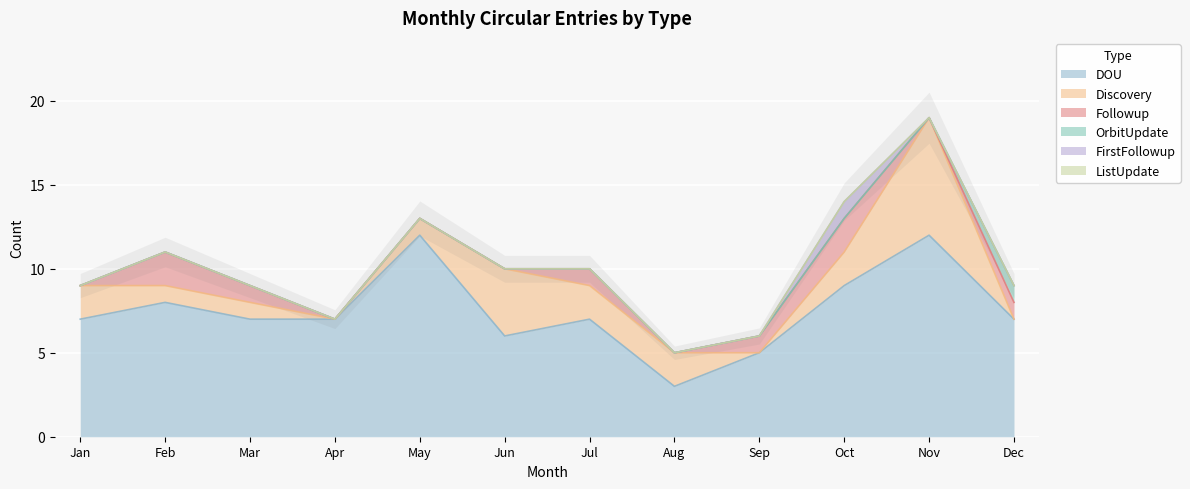

How many lines are shown in the chart?

6